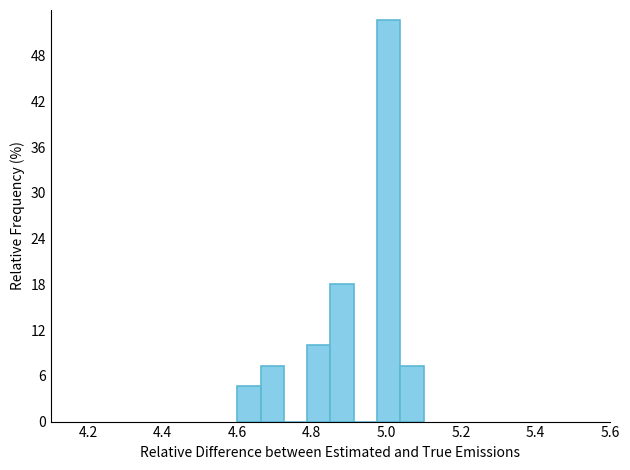

Read against the x-axis, roughly where is the centre of the tallest bar?

5.00